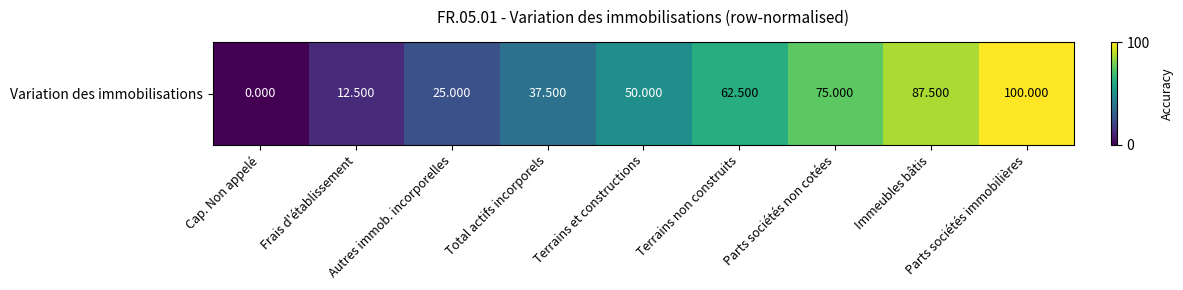

What is the sum of the values at Autres immob. incorporelles and Parts sociétés non cotées?

100.0